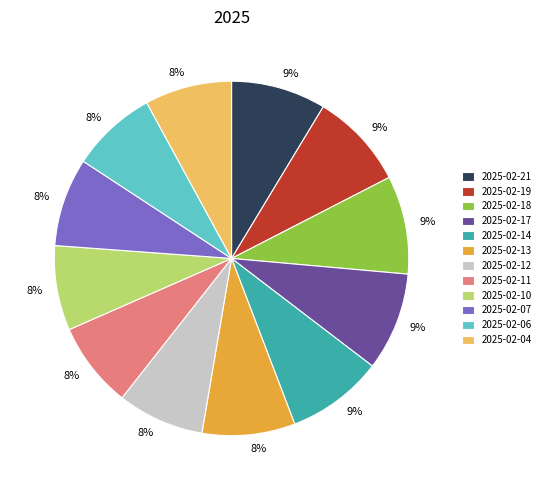

How many segments does this pie chart have?

12